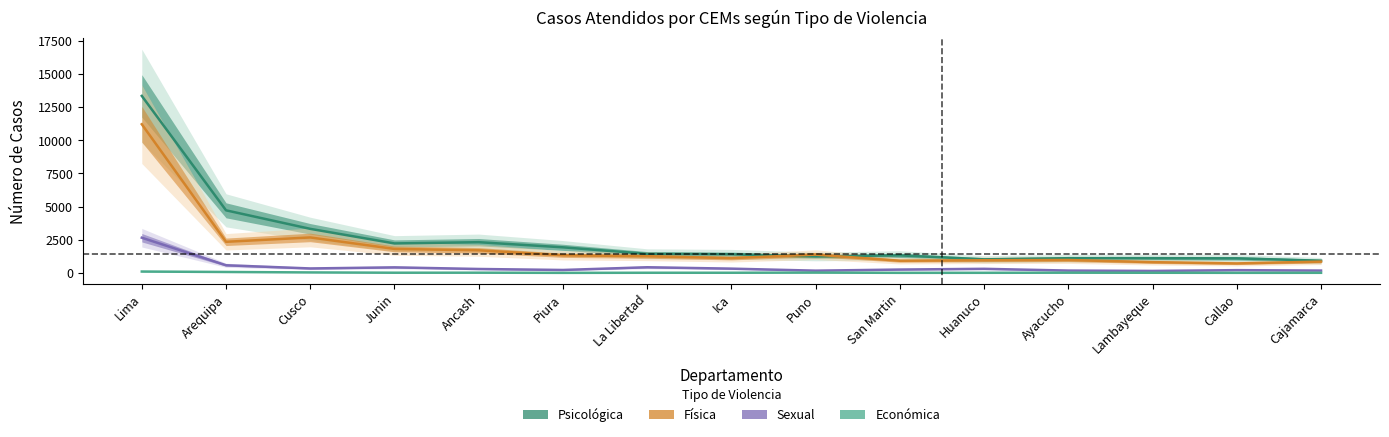

How many values in the Física series are below 1255?

7